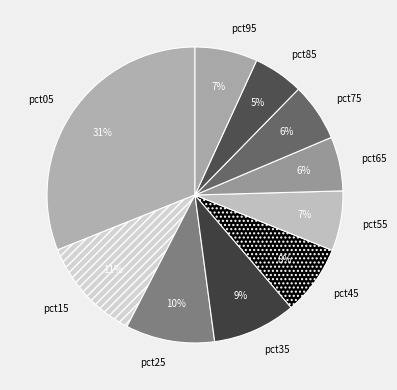

Does pct85 represent more than half of the total?

No